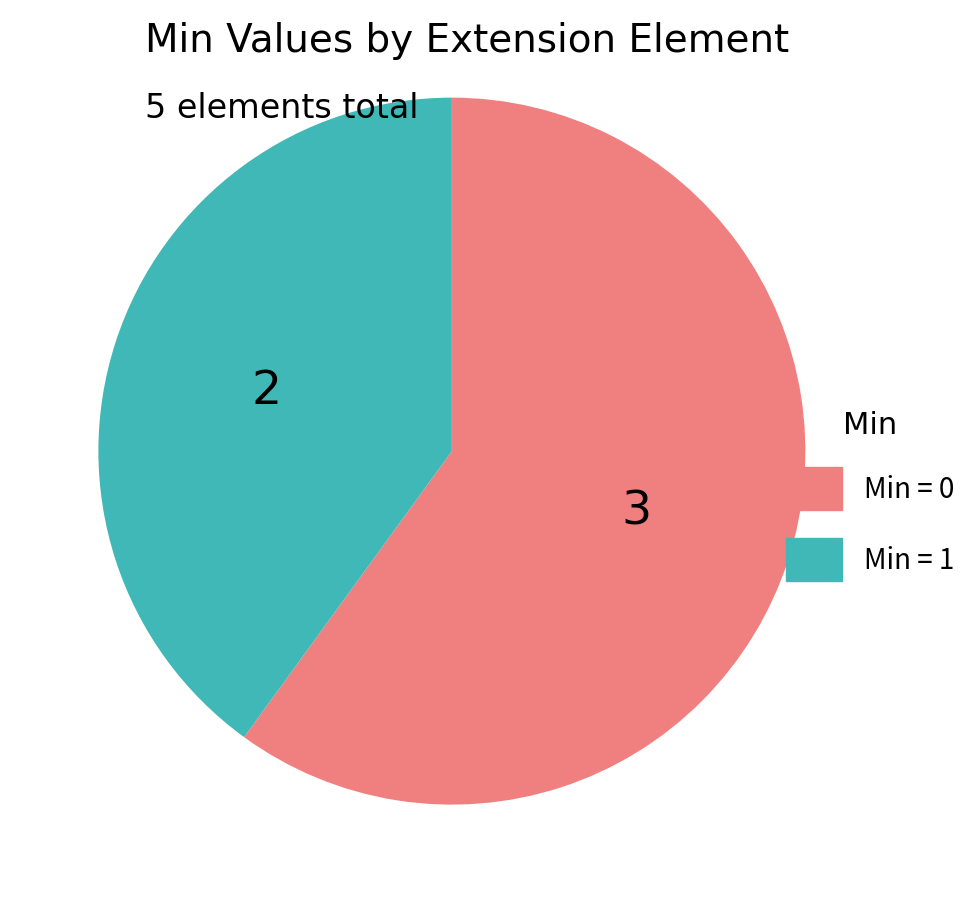

Is there a majority slice in this chart?

Yes